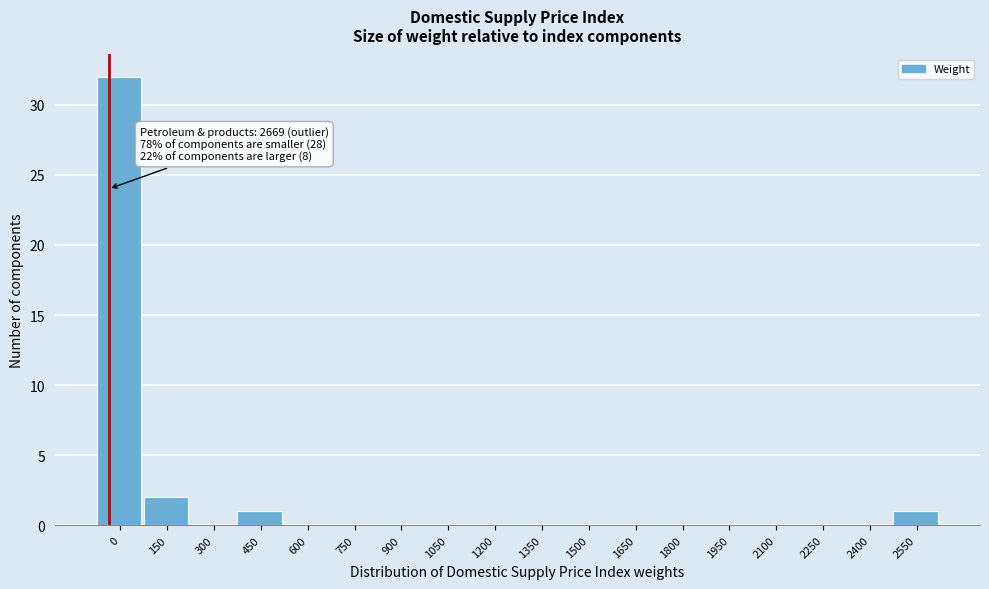

Reading left to right, extract all data points from this chart.

0=32	150=2	300=0	450=1	600=0	750=0	900=0	1050=0	1200=0	1350=0	1500=0	1650=0	1800=0	1950=0	2100=0	2250=0	2400=0	2550=1